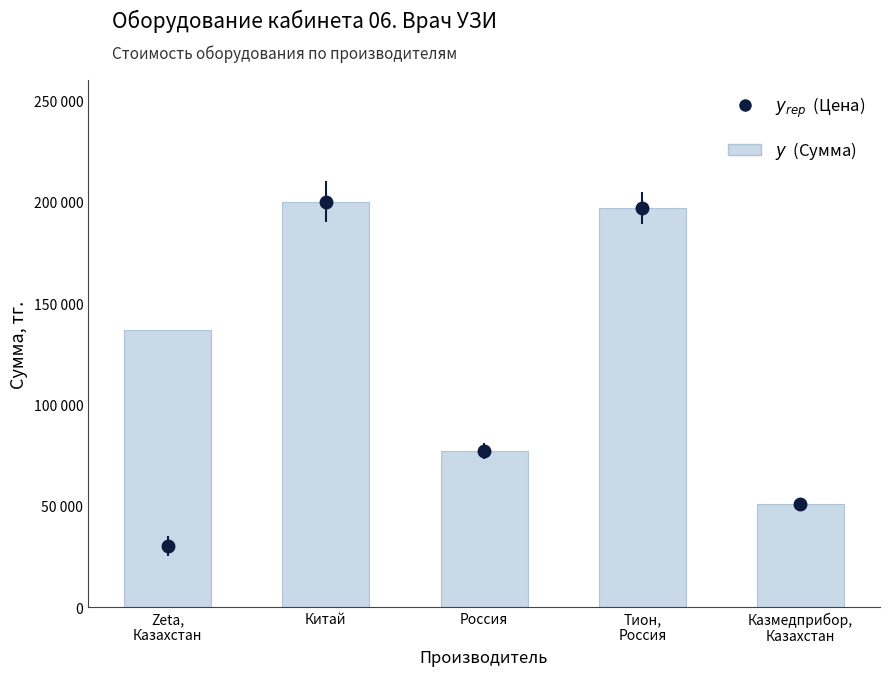

Reading right to left, extract all data points from this chart.

Казмедприбор,
Казахстан=50800	Тион,
Россия=197000	Россия=77000	Китай=200000	Zeta,
Казахстан=136600